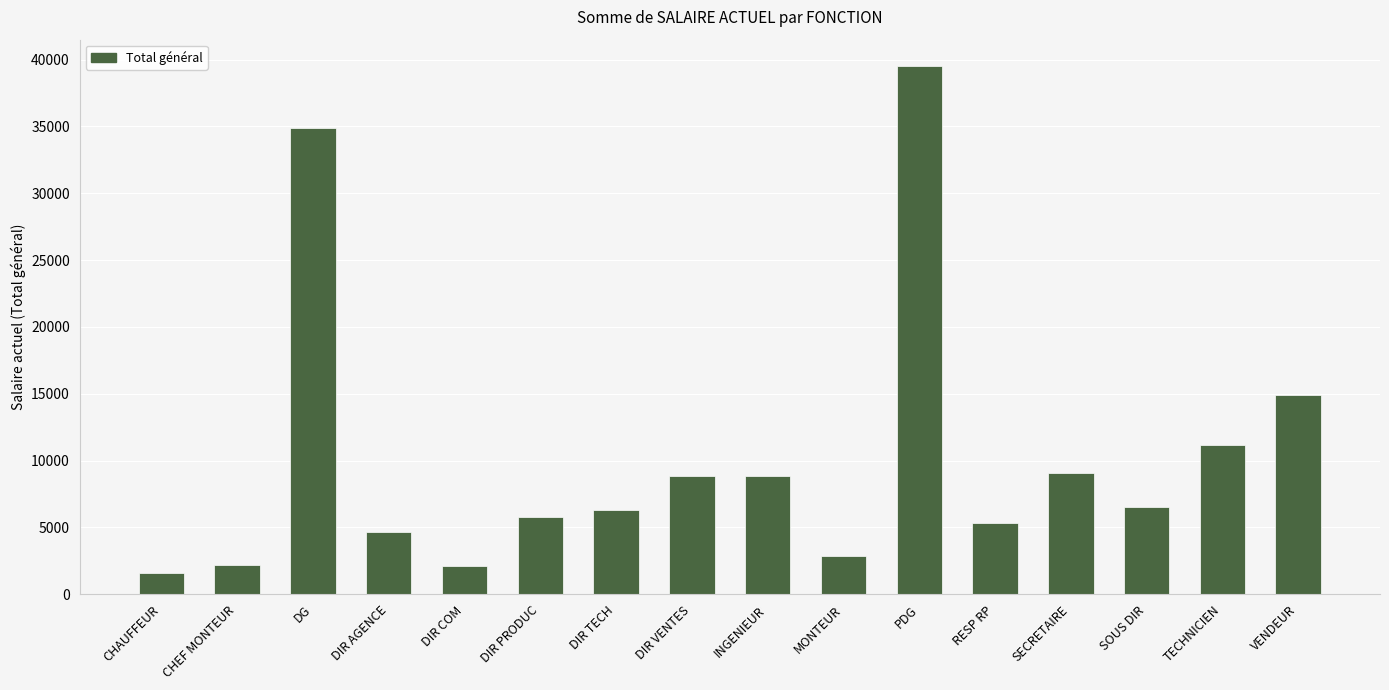

Which category has the highest value across all series?

PDG